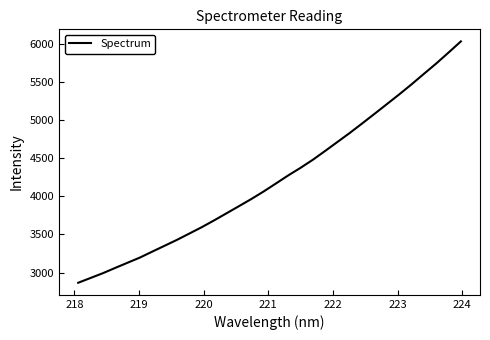

What is the average value?

4232.8